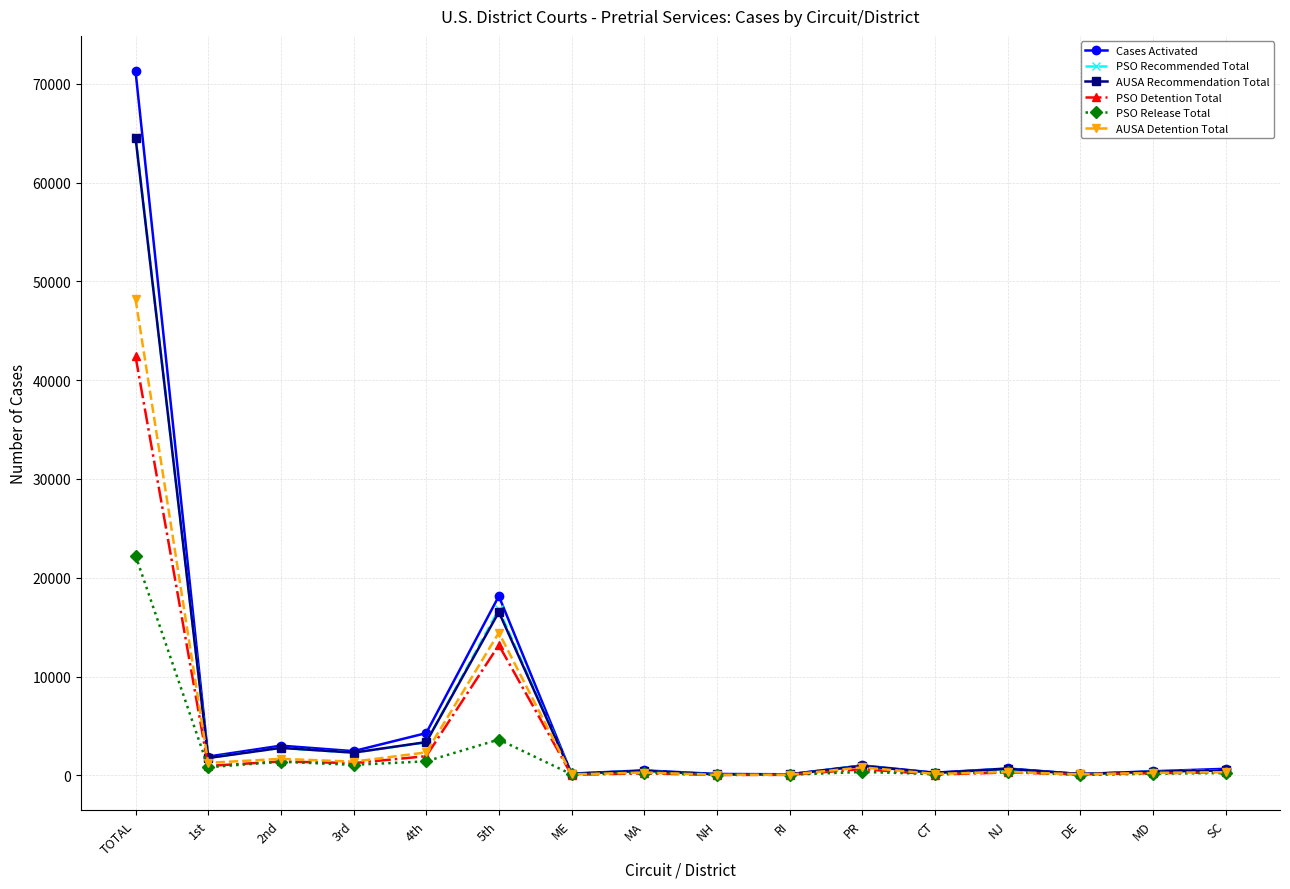

Which series has the largest range (max minus min)?

Cases Activated